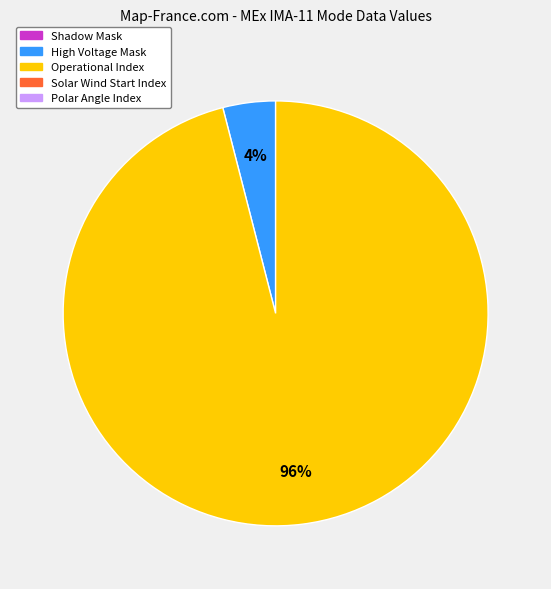

To the nearest percent, what is the average slice percentage?

50%